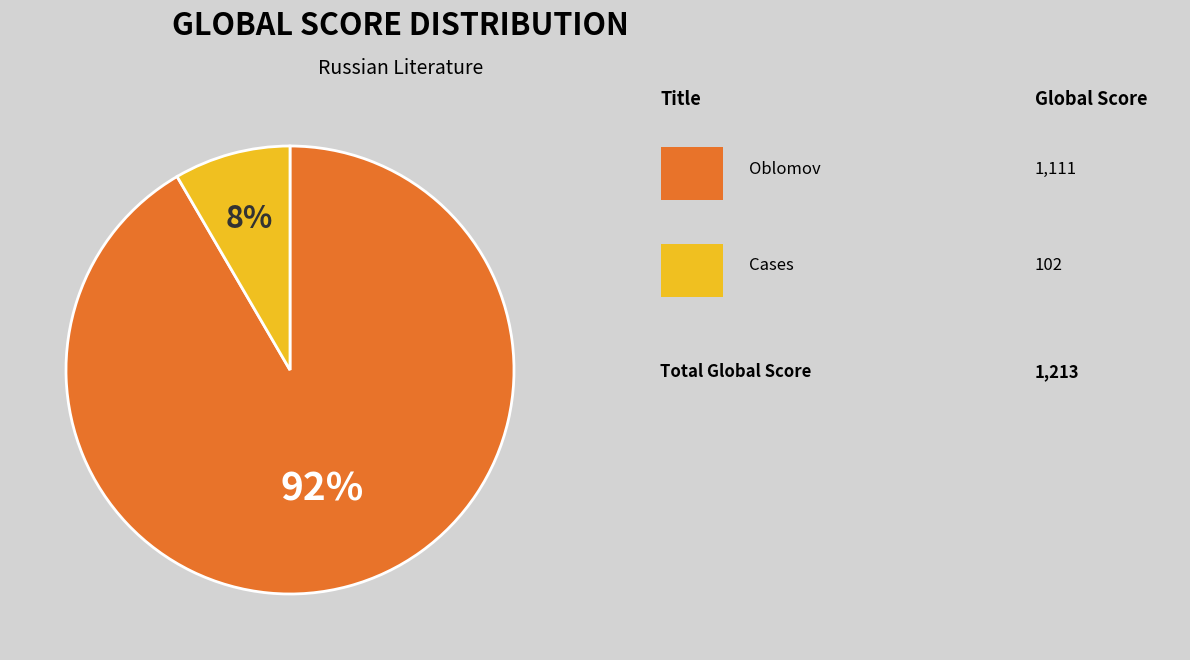

To the nearest percent, what is the average slice percentage?

50%